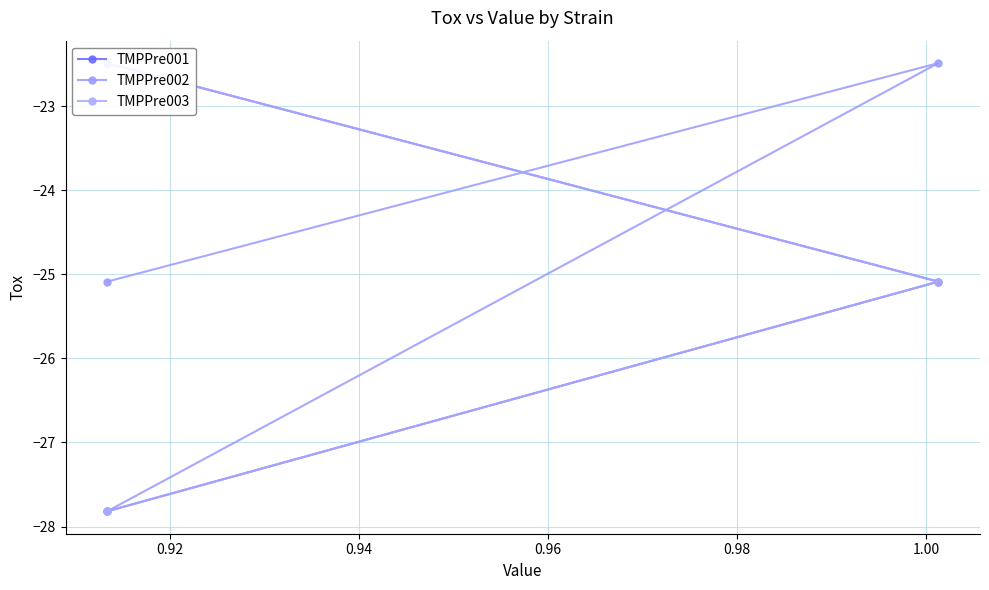

What is the minimum value shown in the chart?

-27.8